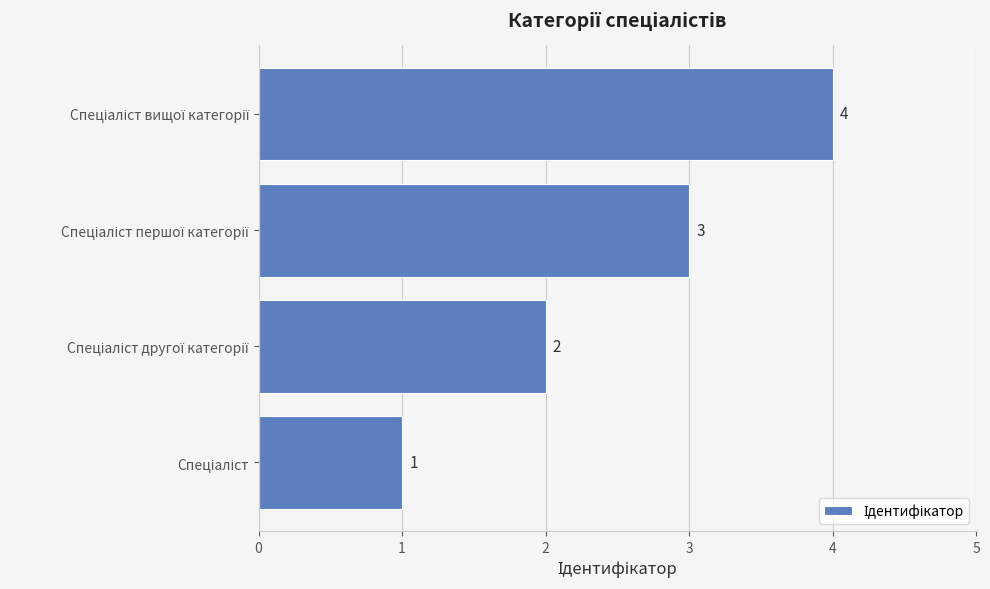

What is the greatest value displayed?

4